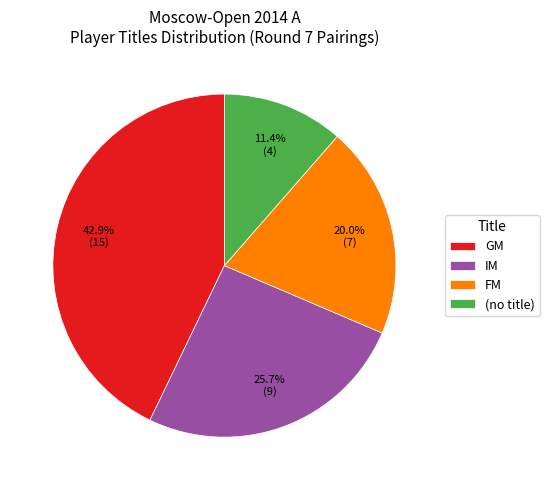

Is there a majority slice in this chart?

No